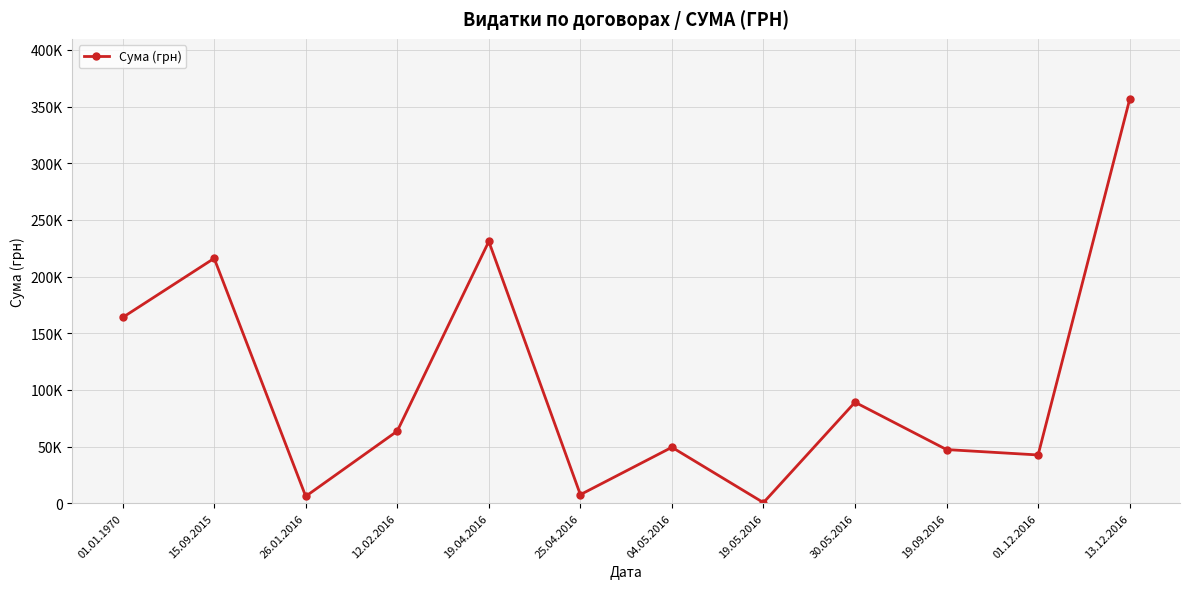

Rank the categories by value from highest to lowest.

13.12.2016, 19.04.2016, 15.09.2015, 01.01.1970, 30.05.2016, 12.02.2016, 04.05.2016, 19.09.2016, 01.12.2016, 25.04.2016, 26.01.2016, 19.05.2016